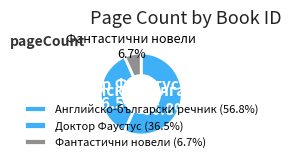

Does Фантастични новели represent more than half of the total?

No